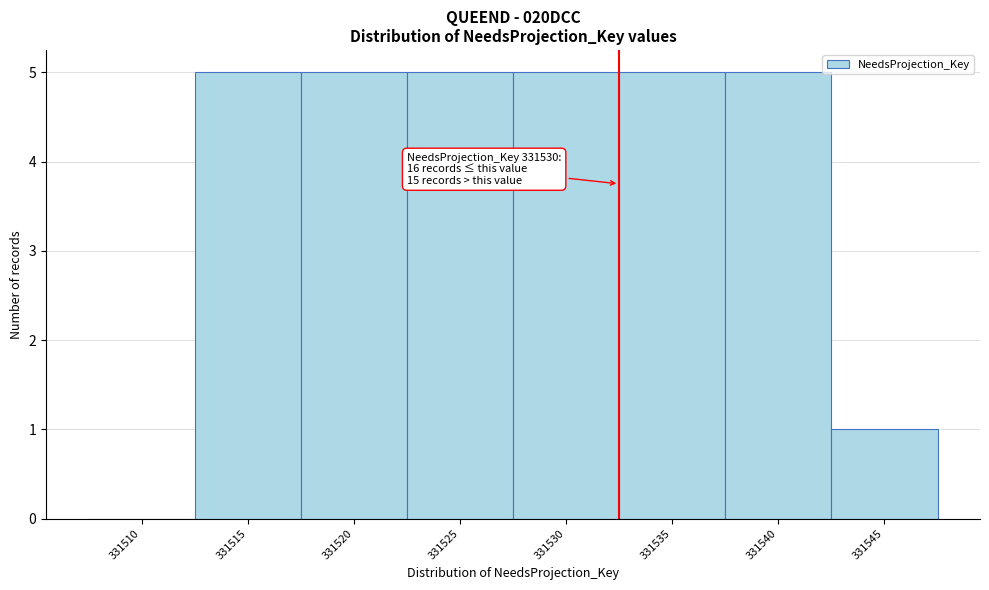

Reading left to right, transcribe all the data shown in this chart.

331510=0	331515=5	331520=5	331525=5	331530=5	331535=5	331540=5	331545=1